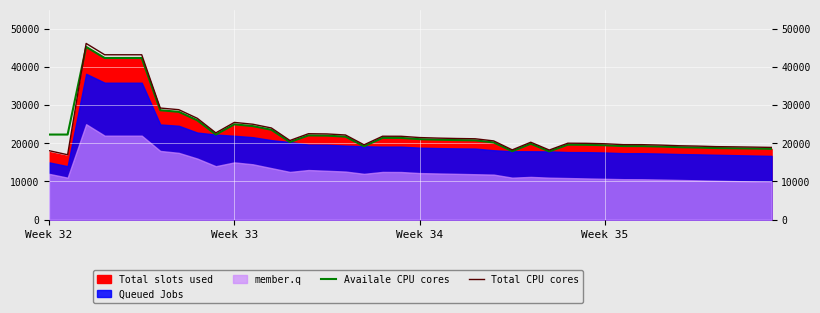

Read the Availale CPU cores value at 22.

20840.0